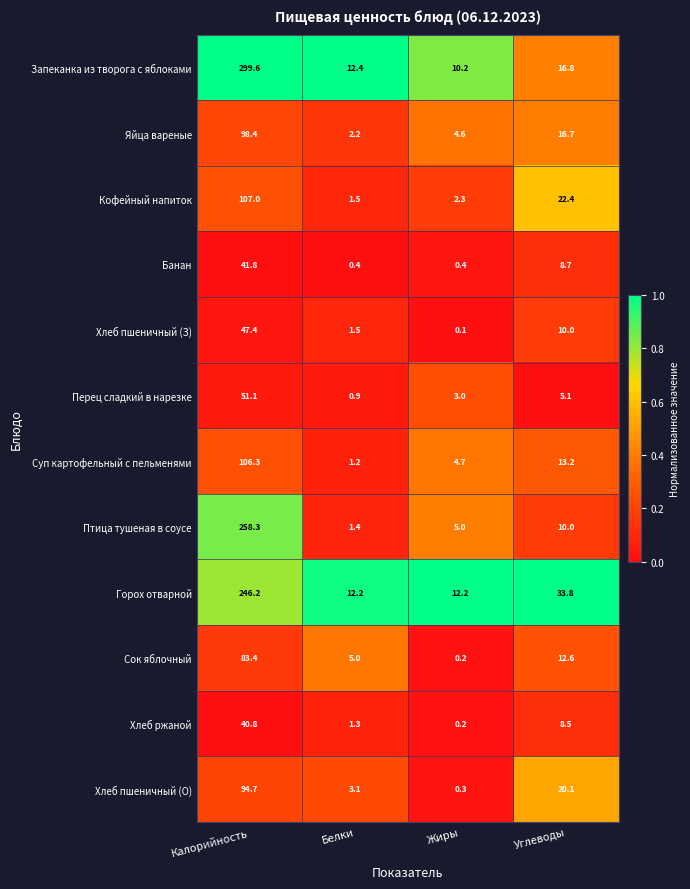

The Птица тушеная в соусе series shows 2.8 at Углеводы. True or false?

False